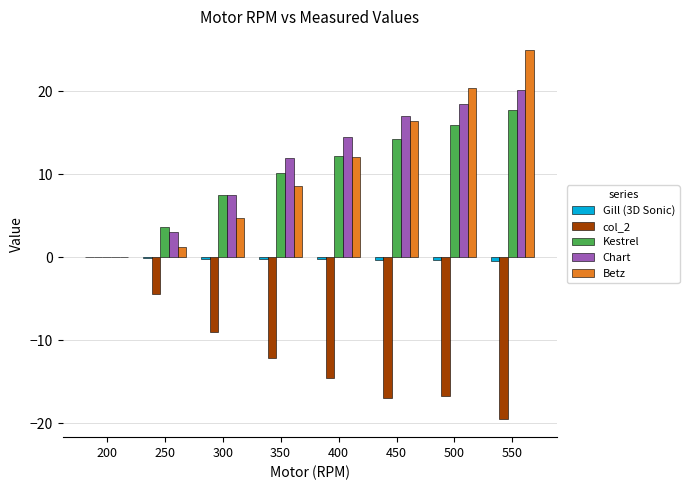

Is it true that Chart equals 9.5 at 500?

False